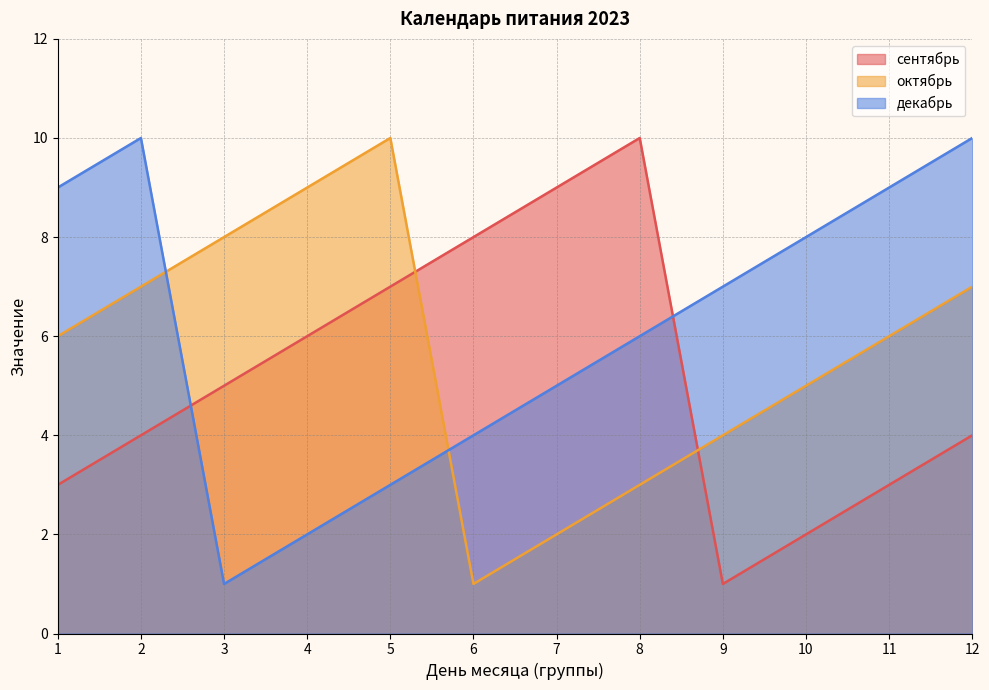

At which category does the chart reach its peak across all series?

8